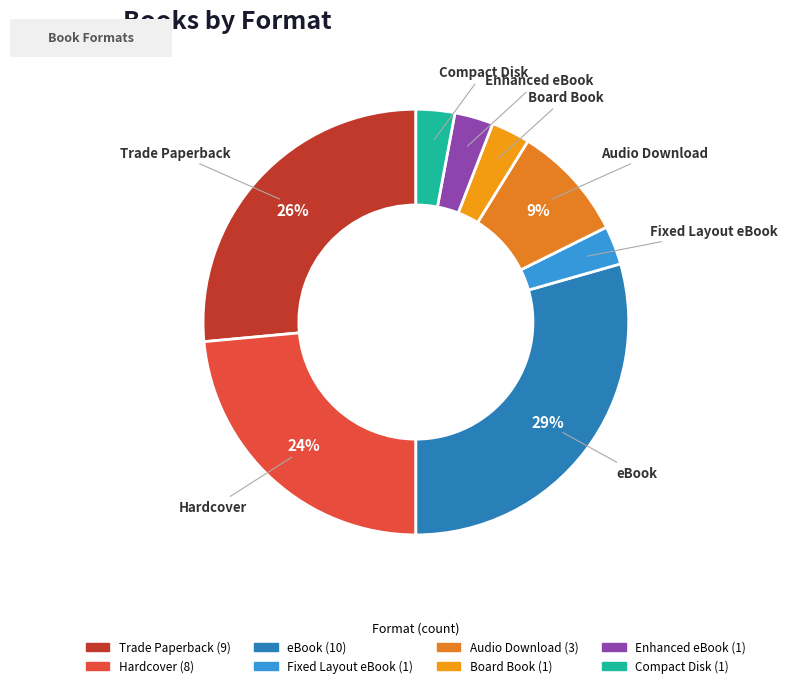

Do Trade Paperback and eBook together represent more than half of the pie?

Yes